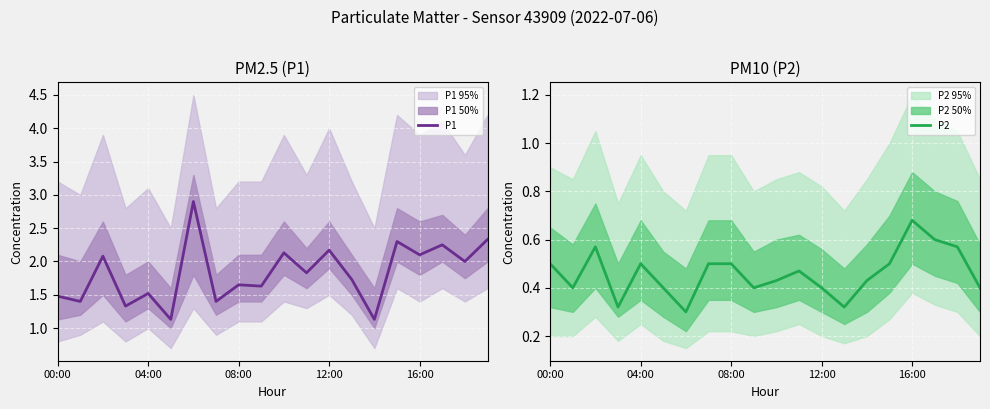

What are all the series names shown in the legend?

P1, P2